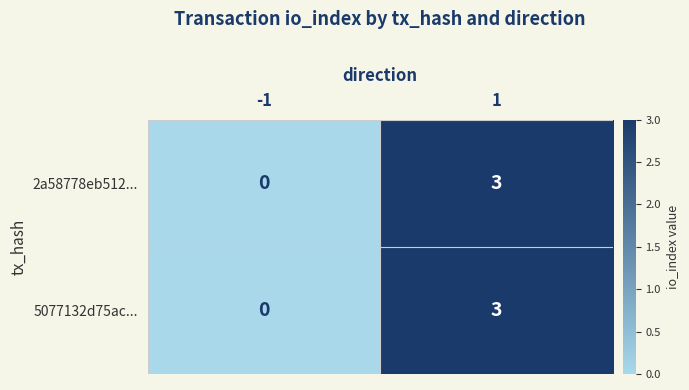

True or false: 5077132d75ac... has a value of 2 at 1.

False